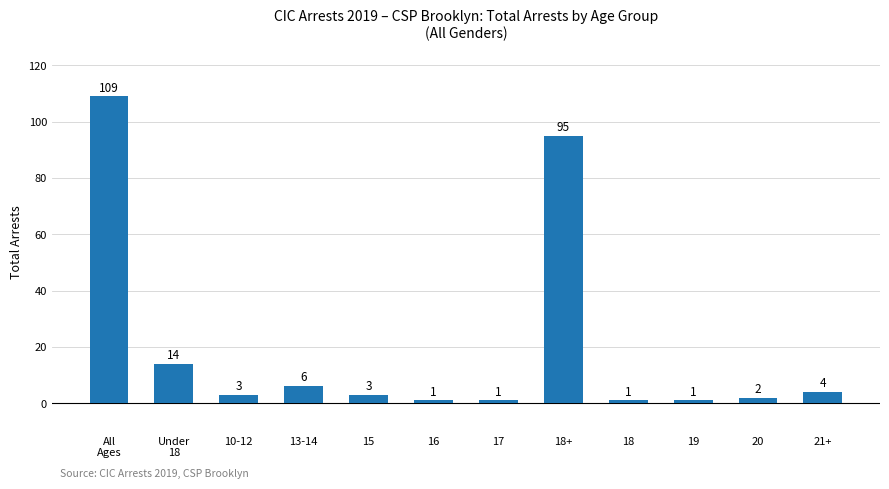

True or false: the data shows 1 at 18.

True